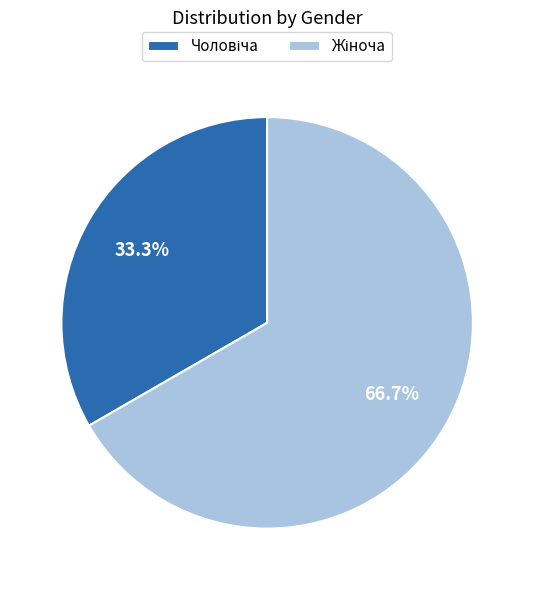

Is there any slice that represents more than half of the pie?

Yes